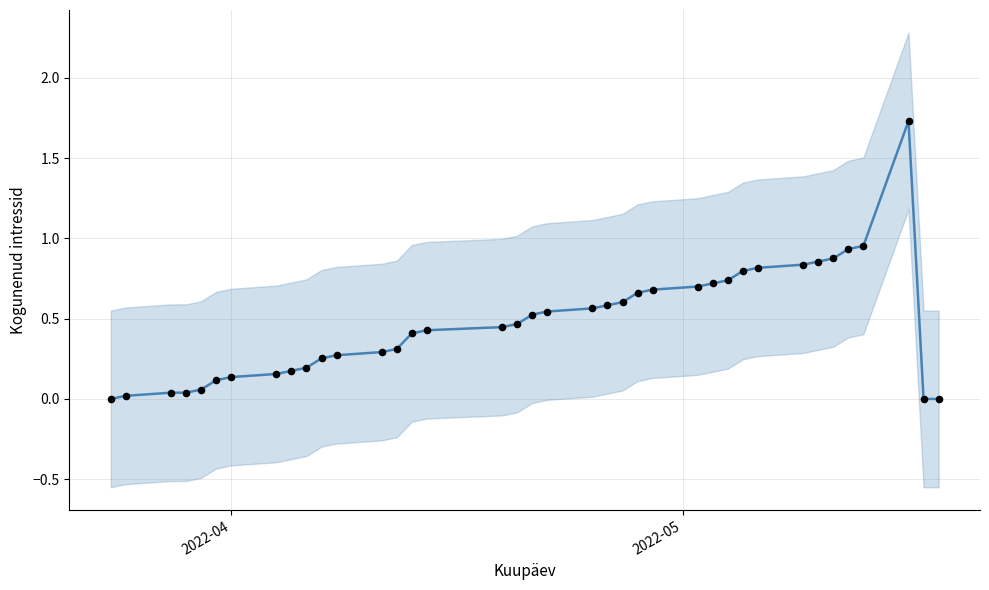

Which series has the largest total across all categories?

Kogunenud intressid